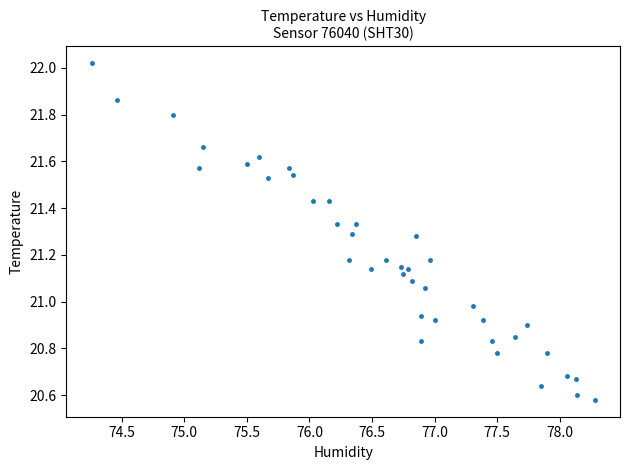

What is the range of X values (max minus min)?

4.0